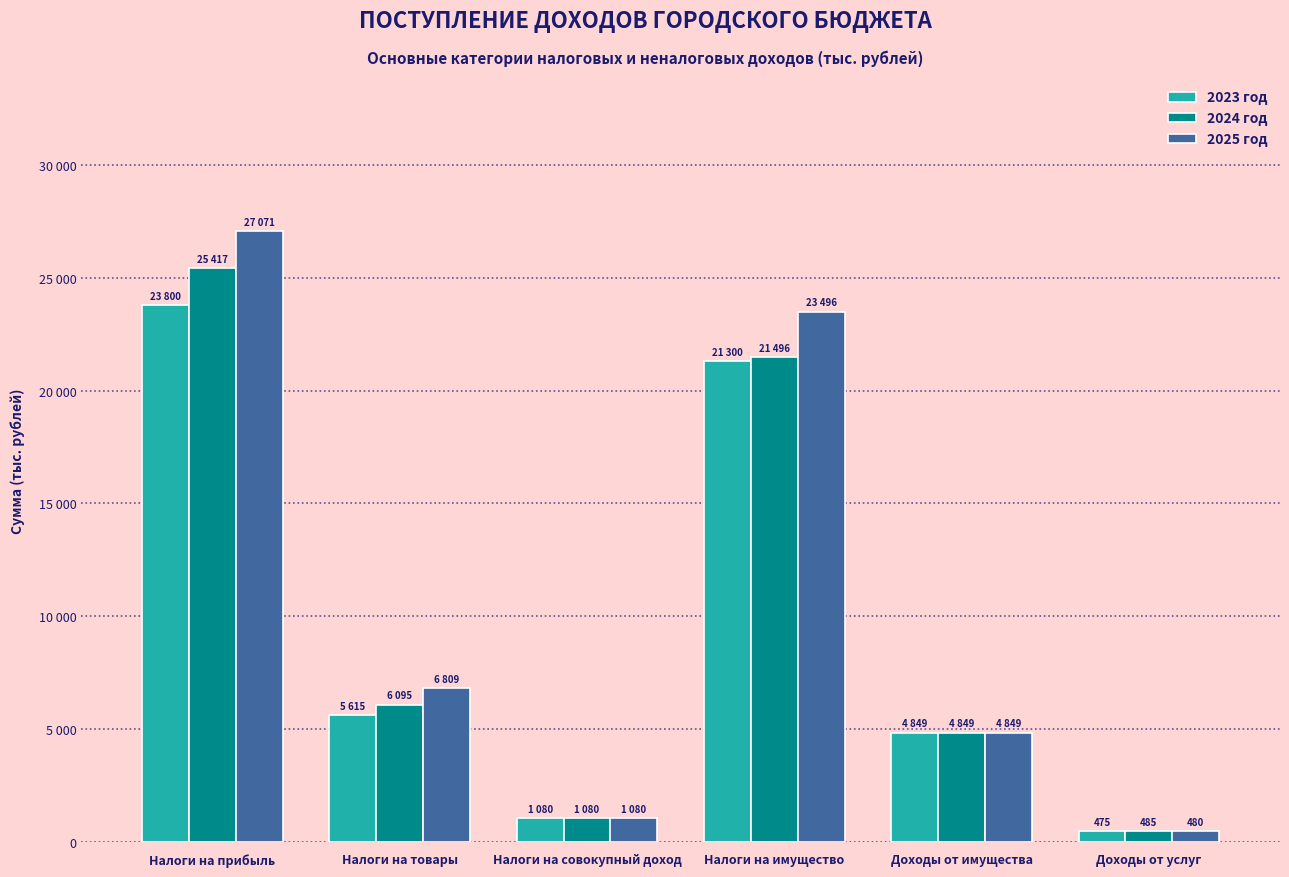

What are all the series names shown in the legend?

2023 год, 2024 год, 2025 год